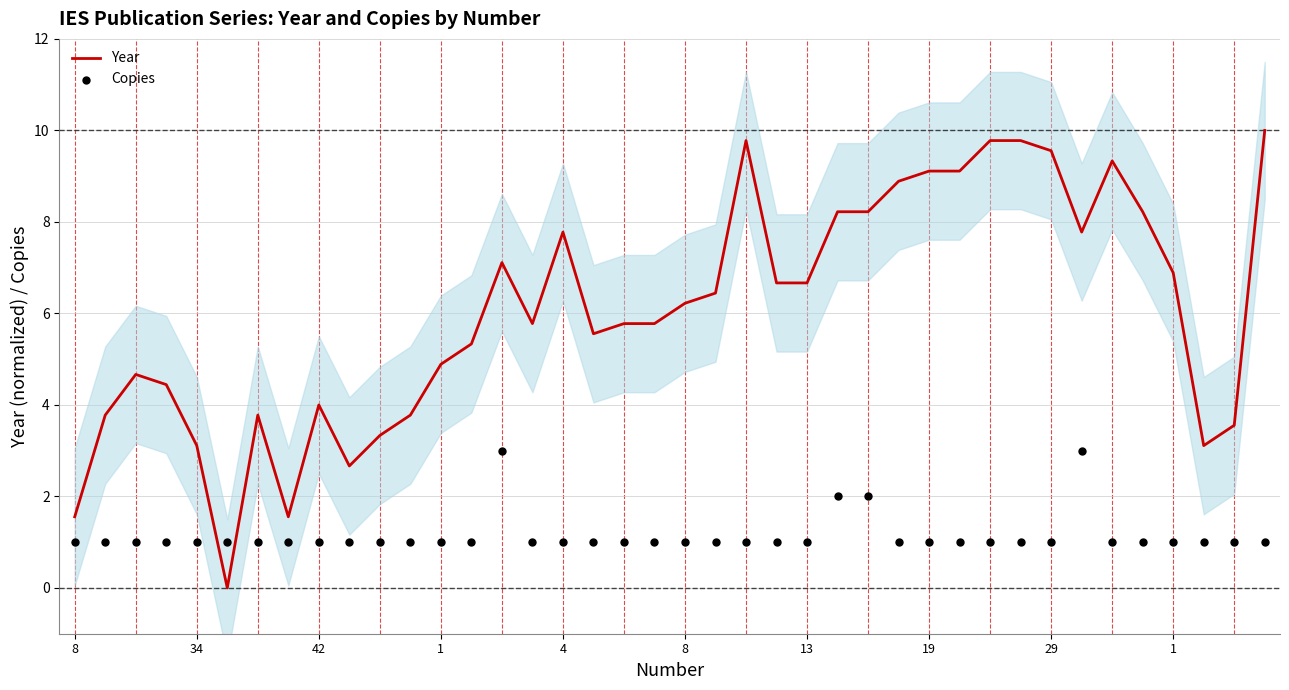

At which category is the sum across all series the highest?

39